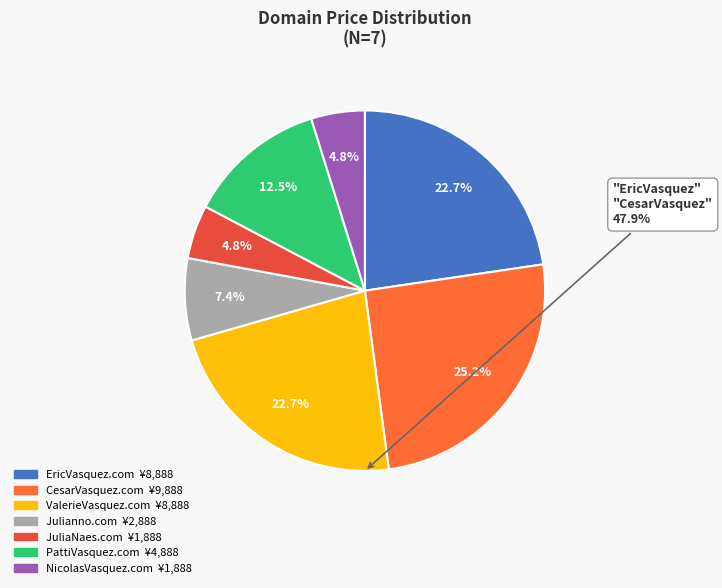

To the nearest percent, what is the average slice percentage?

14%